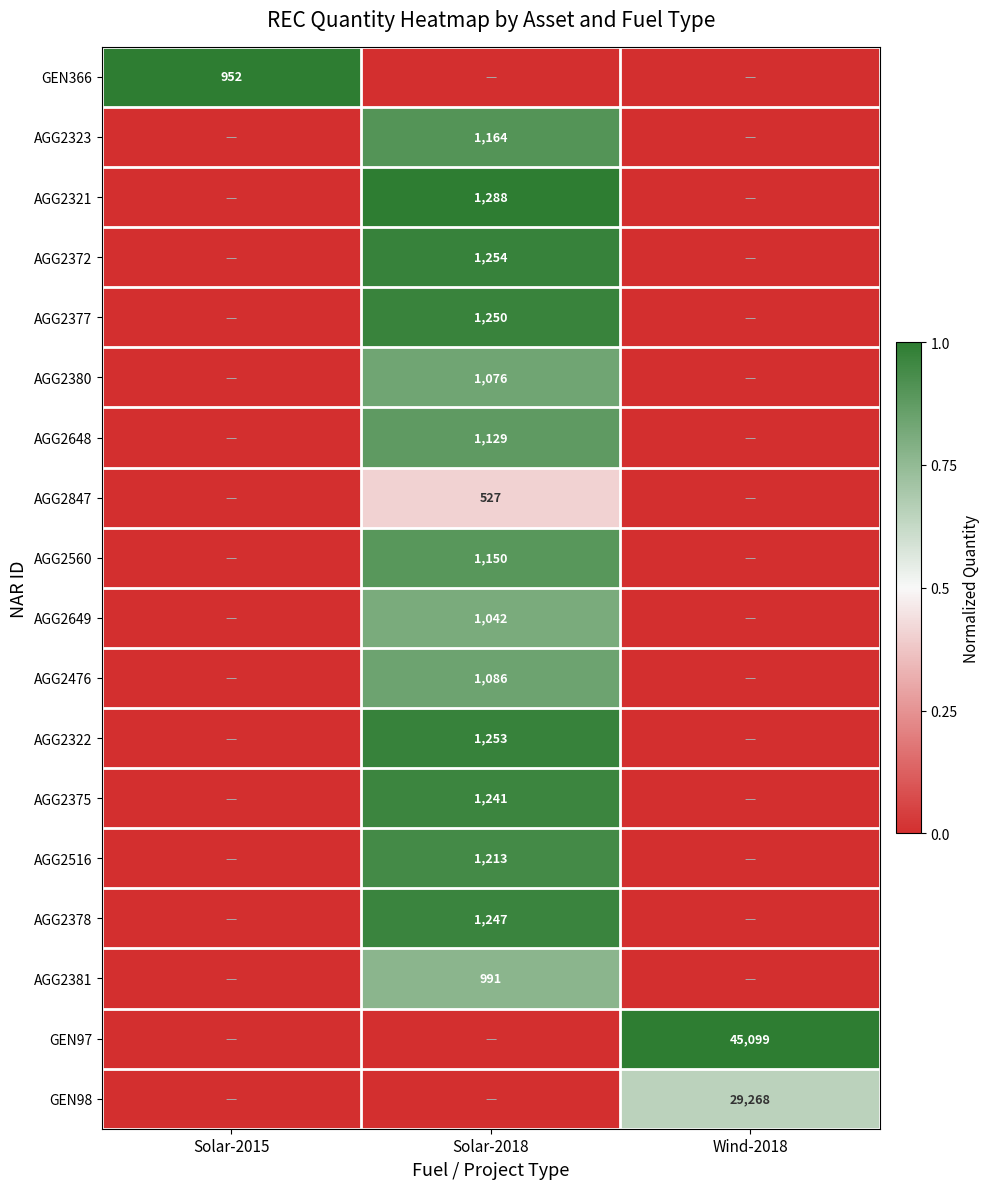

True or false: AGG2560 has a value of 621 at Solar-2018.

False